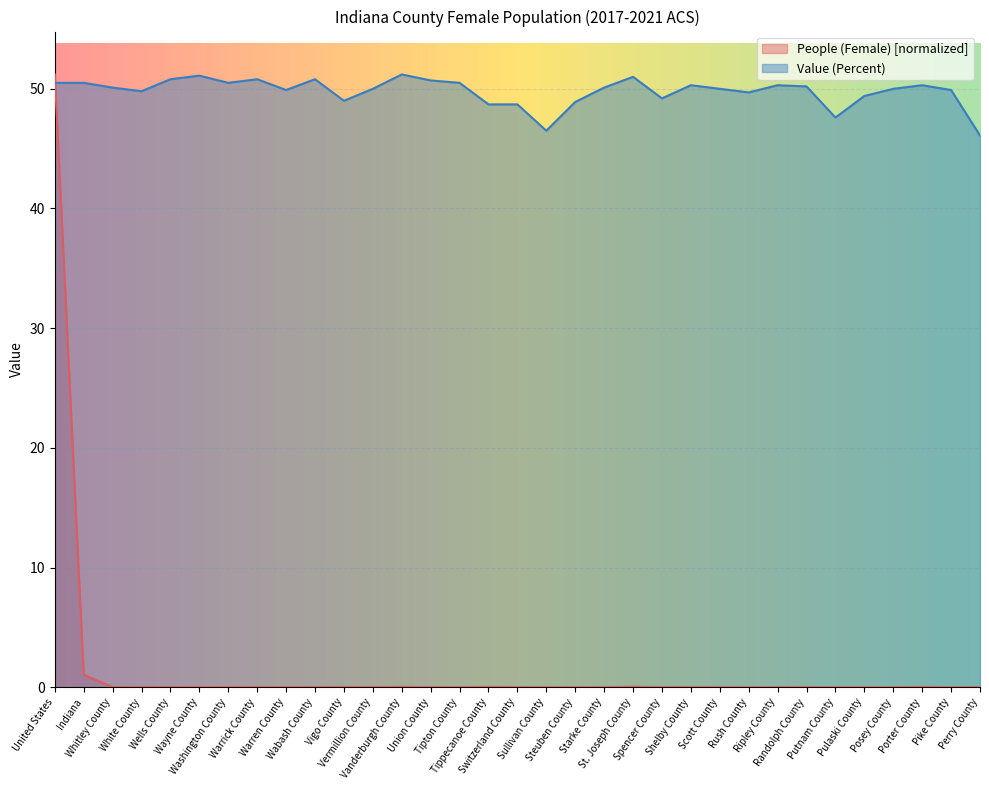

How many lines are shown in the chart?

2